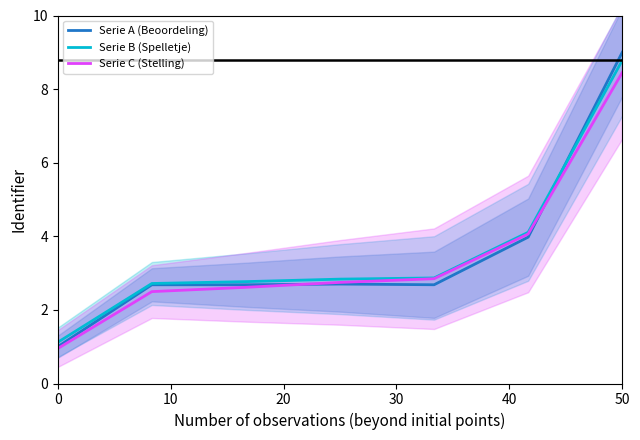

Which series has the largest total across all categories?

Serie B (Spelletje)